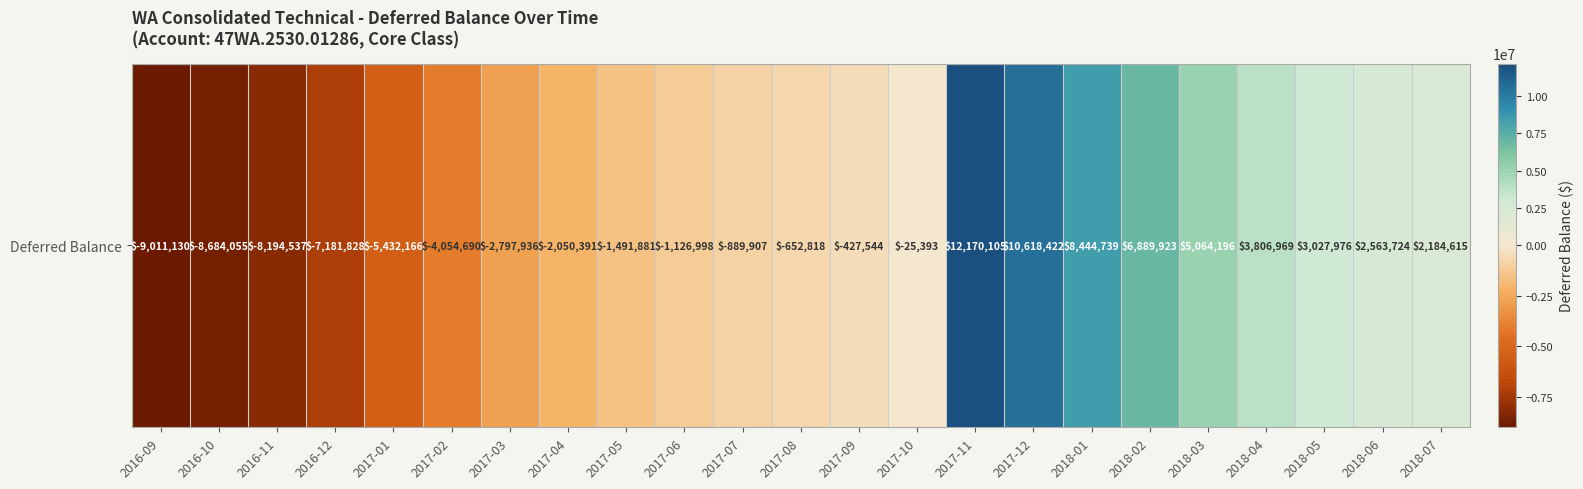

Is it true that the value at 2017-07 is -346476.0?

False